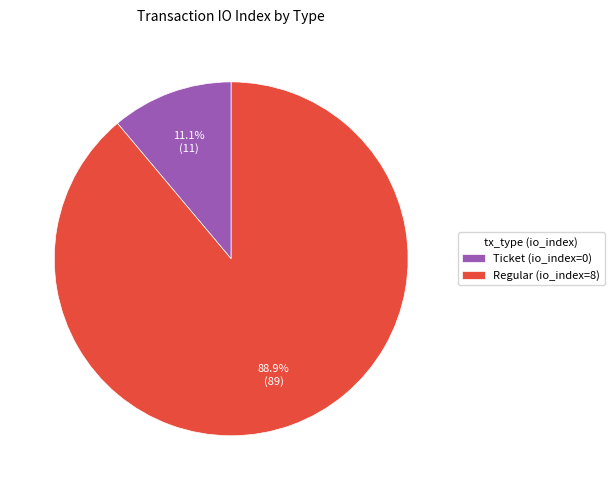

How many segments does this pie chart have?

2